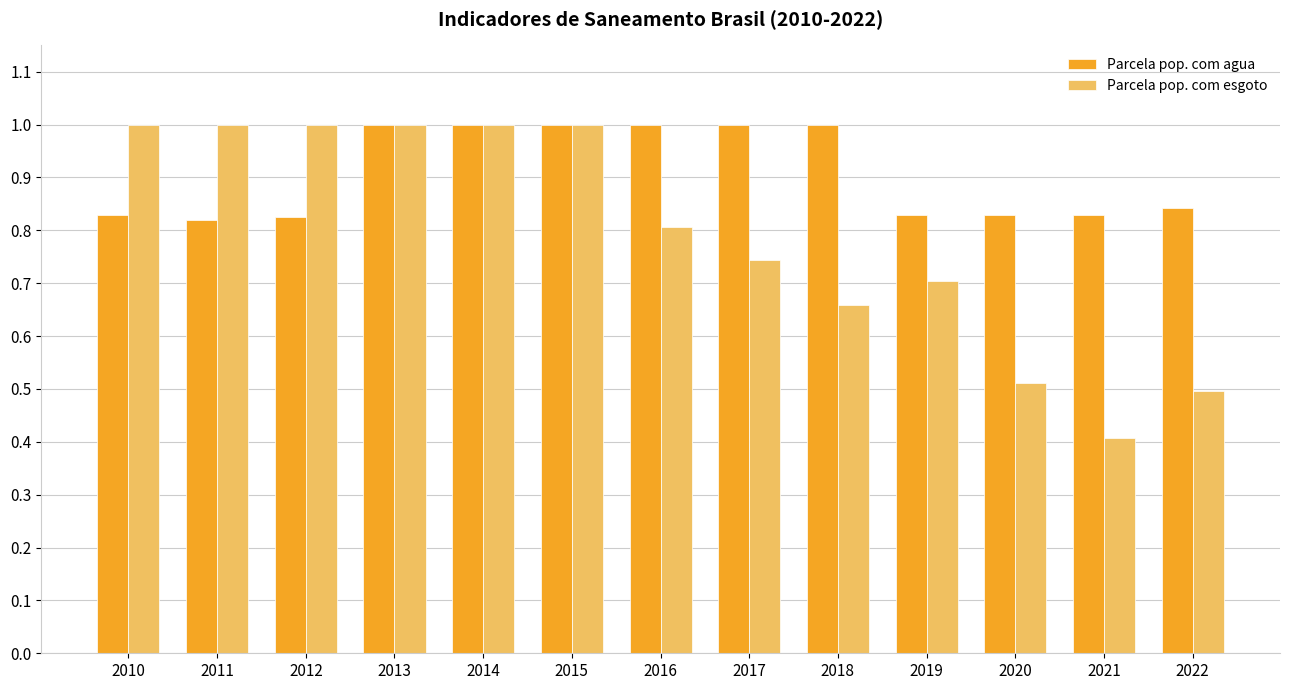

True or false: Parcela pop. com agua has a value of 0.4 at 2018.

False